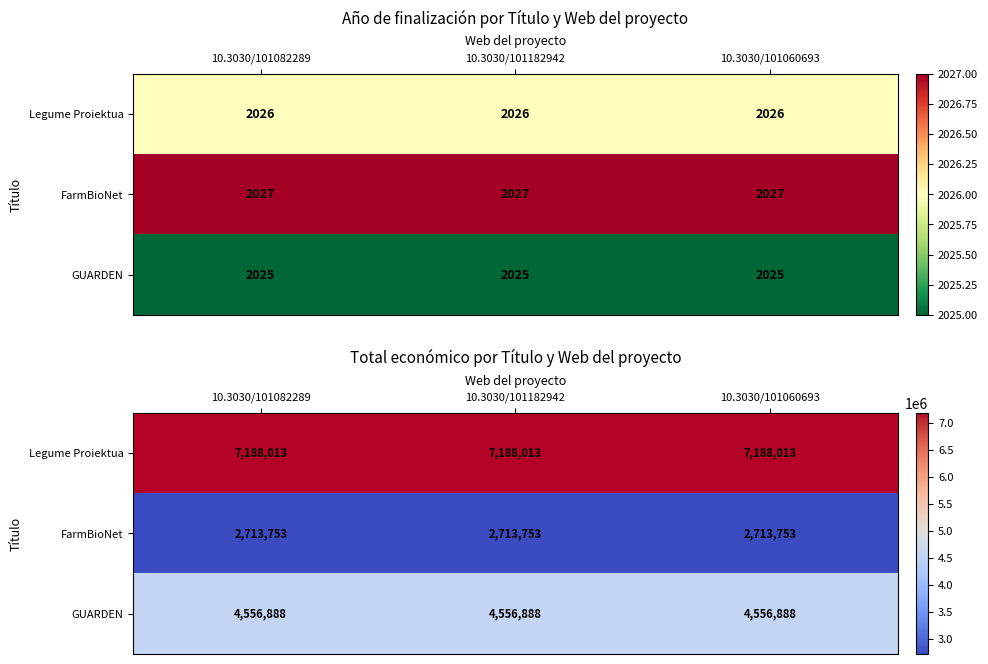

What is the difference between the highest and lowest values at 10.3030/101182942?

4474260